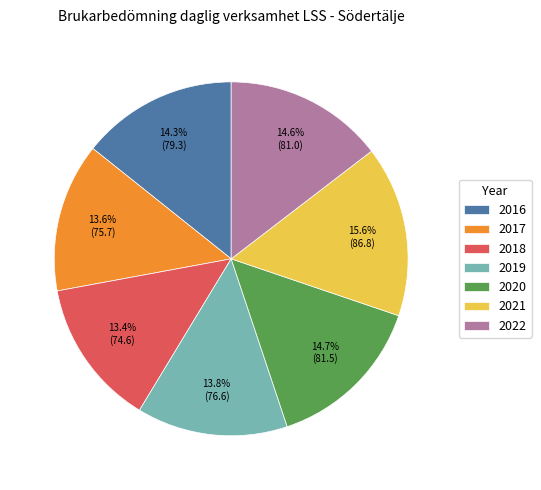

To the nearest percent, what is the average slice percentage?

14%